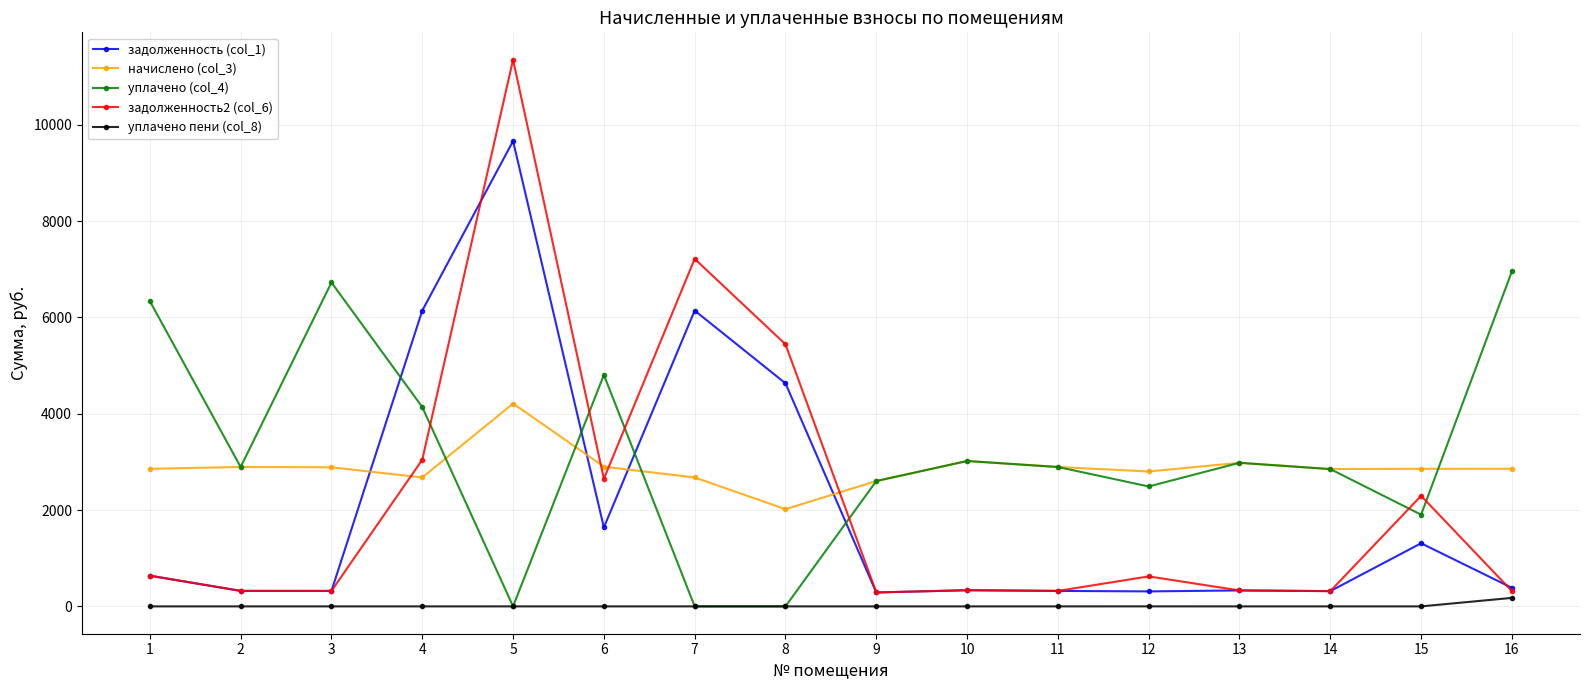

What is the difference between the maximum and minimum values in the задолженность (col_1) series?

9371.3